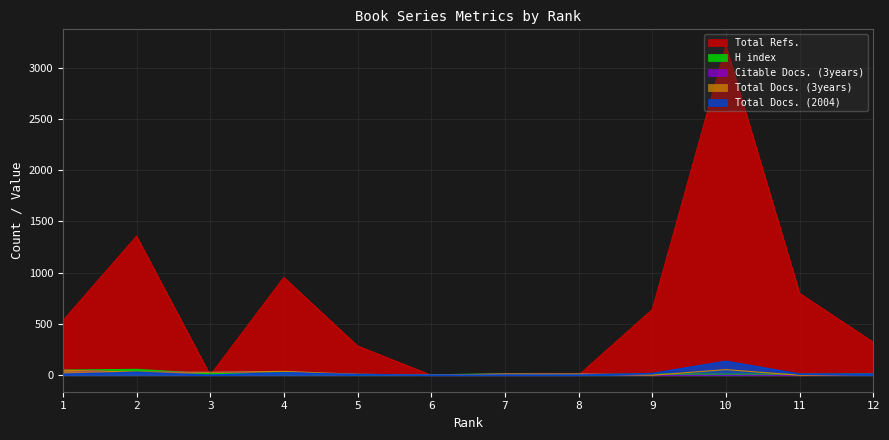

Is it true that Total Docs. (2004) equals 23 at 4?

True